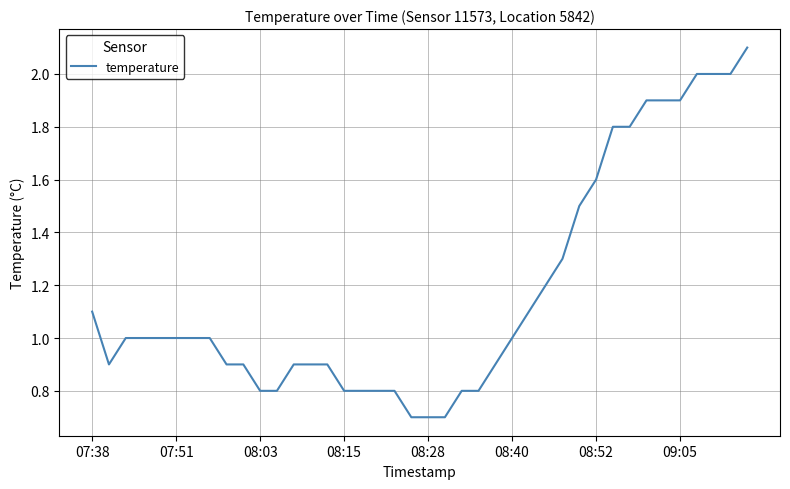

What is the smallest value displayed?

0.7